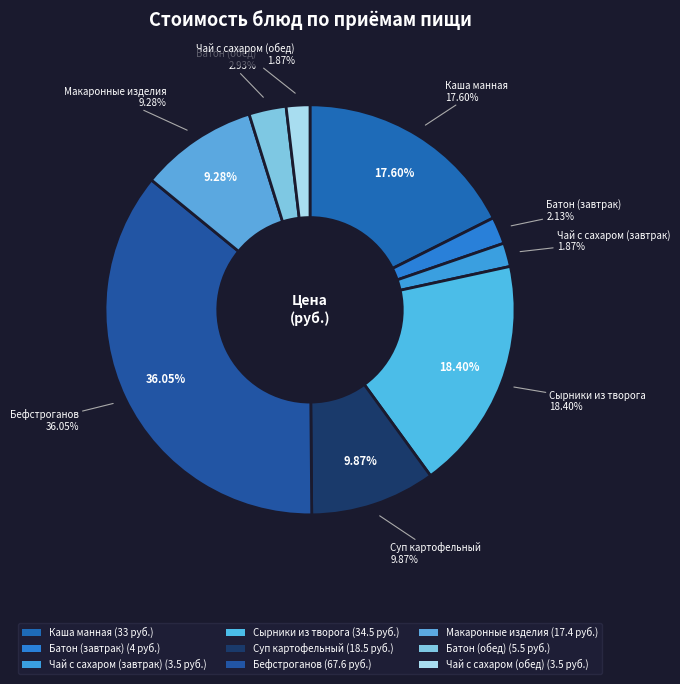

What percentage is the Сырники из творога slice, to the nearest percent?

18%